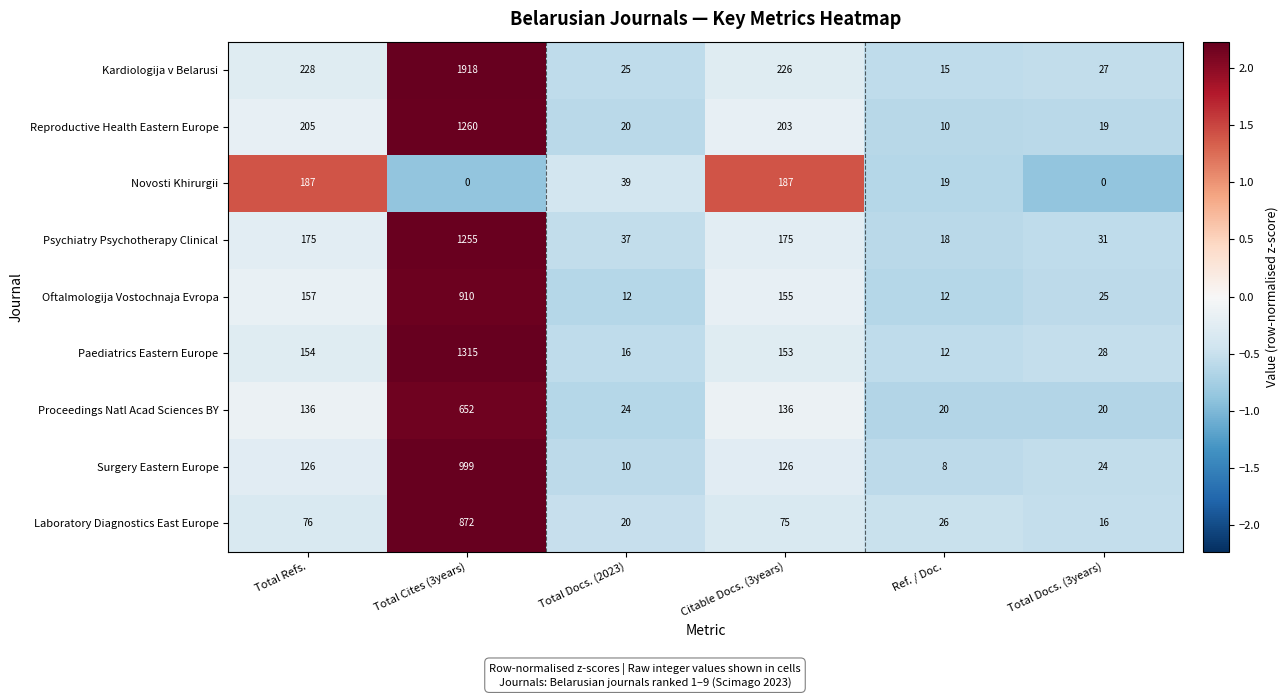

Which series changed the most between Total Docs. (2023) and Ref. / Doc.?

Novosti Khirurgii